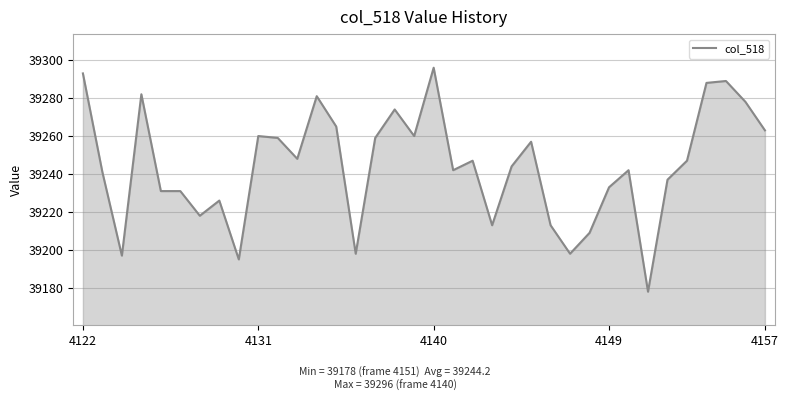

What is the difference between the maximum and minimum values?

118